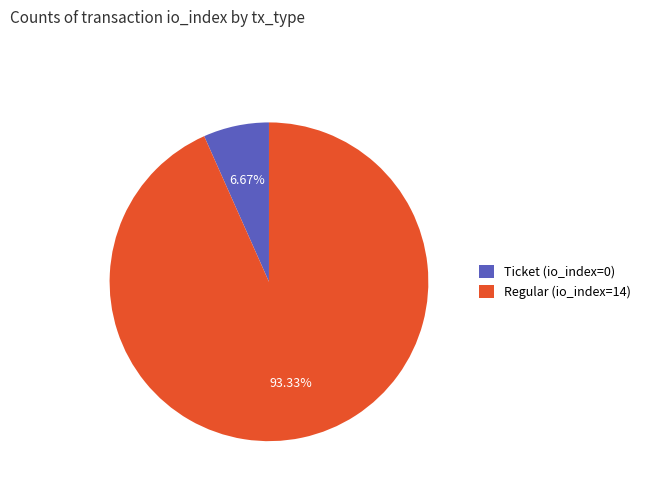

What is the smallest slice in the pie chart?

Ticket (io_index=0)